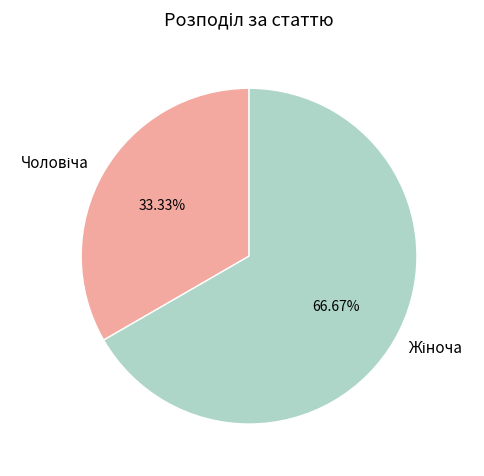

Is there a majority slice in this chart?

Yes